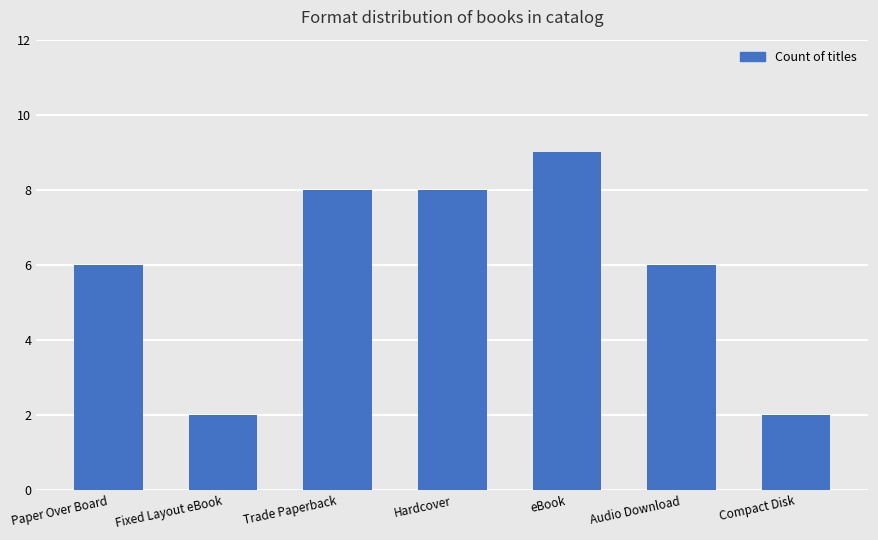

What is the maximum value shown in the chart?

9